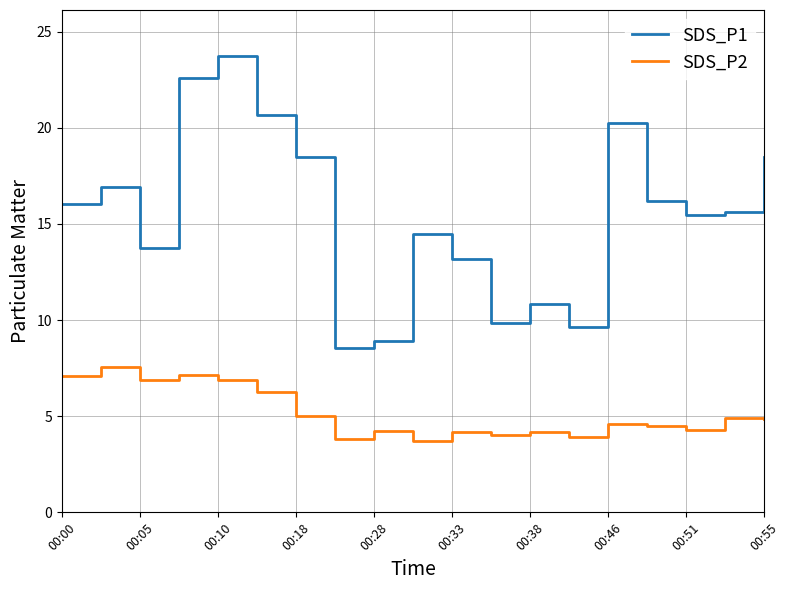

What is the sum of all SDS_P1 values?

293.6